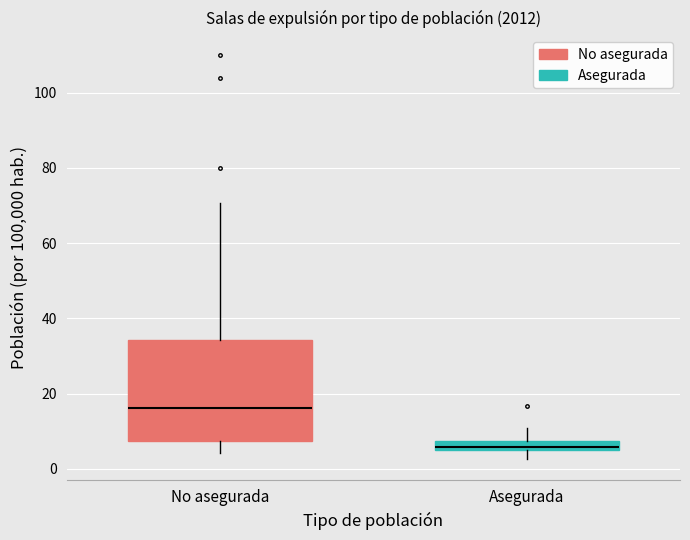

Which box has the lowest median line?

Asegurada